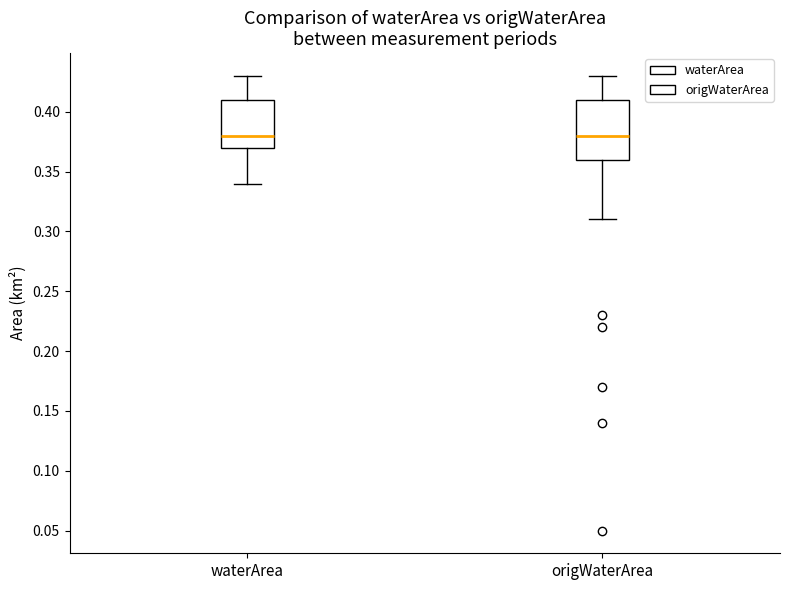

Where does the lower whisker of the box for waterArea end on the y-axis? The values are not printed on the chart, so give them approximately, as read against the axis.

0.34